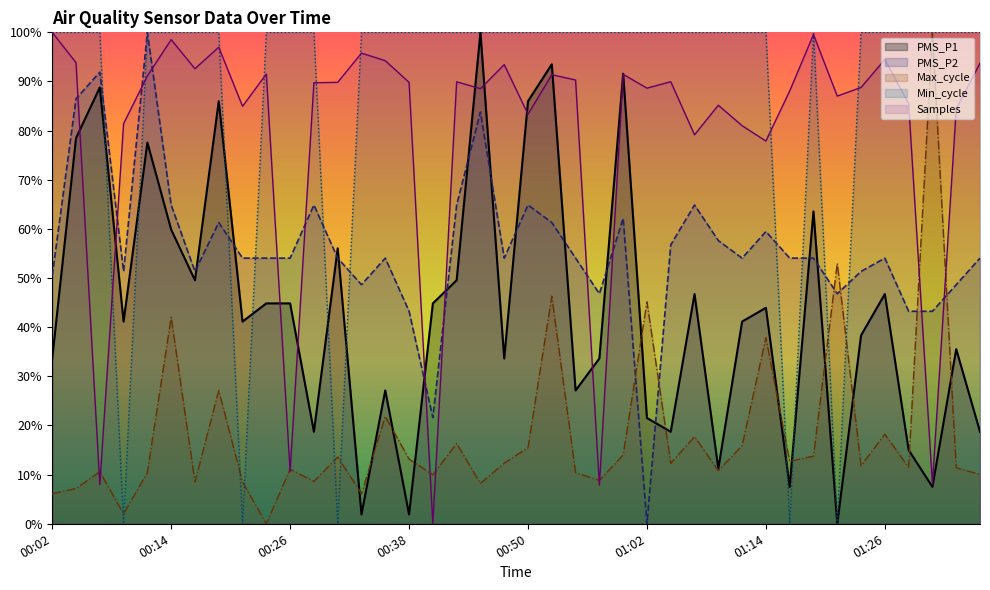

Count the number of data series in this chart.

5